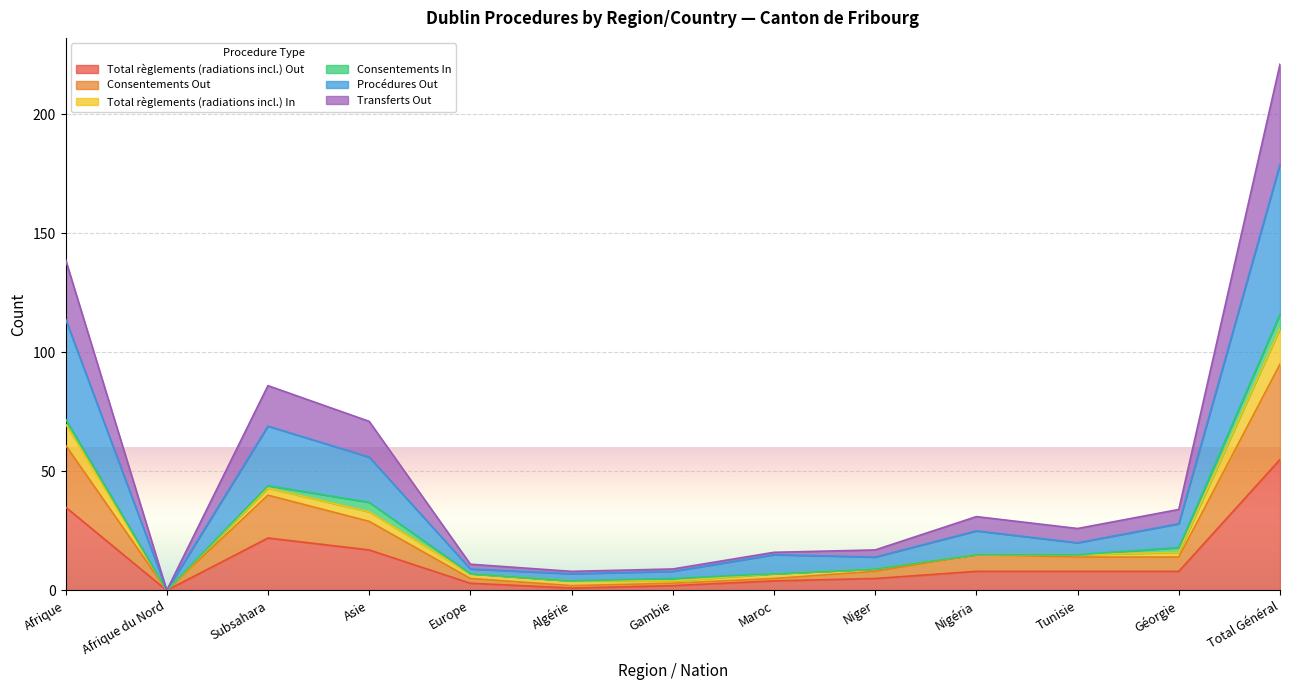

At which category does Total règlements (radiations incl.) Out reach its first local valley?

Afrique du Nord